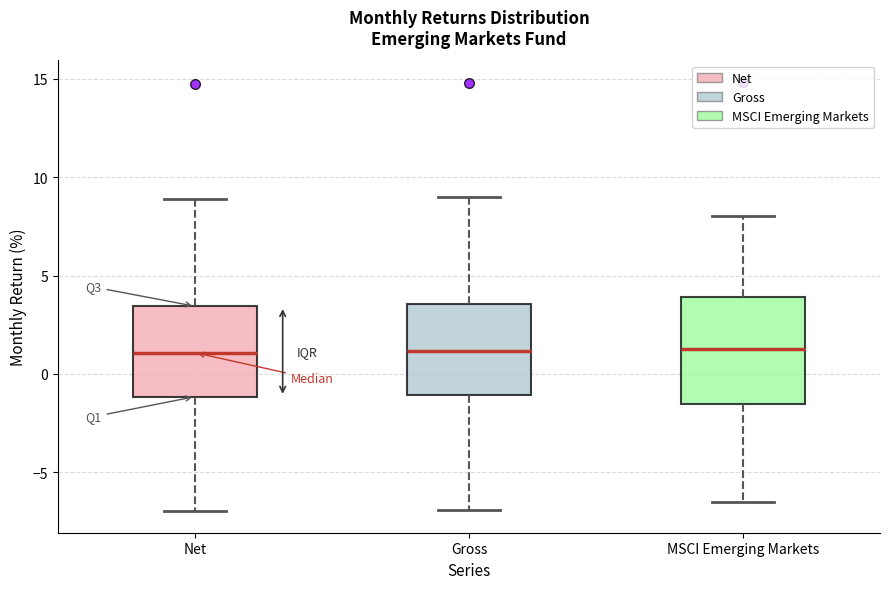

Reading left to right, transcribe this box plot: for each box, give where its median line is, the range the box spans, and where its two whiskers end, as read against the y-axis. The values are not printed on the chart, so give them approximately, as read against the axis.

Net: median 1.0, box -1.0 to 3.5, whiskers -7.0 to 9.0
Gross: median 1.0, box -1.0 to 3.5, whiskers -7.0 to 9.0
MSCI Emerging Markets: median 1.5, box -1.5 to 4.0, whiskers -6.5 to 8.0